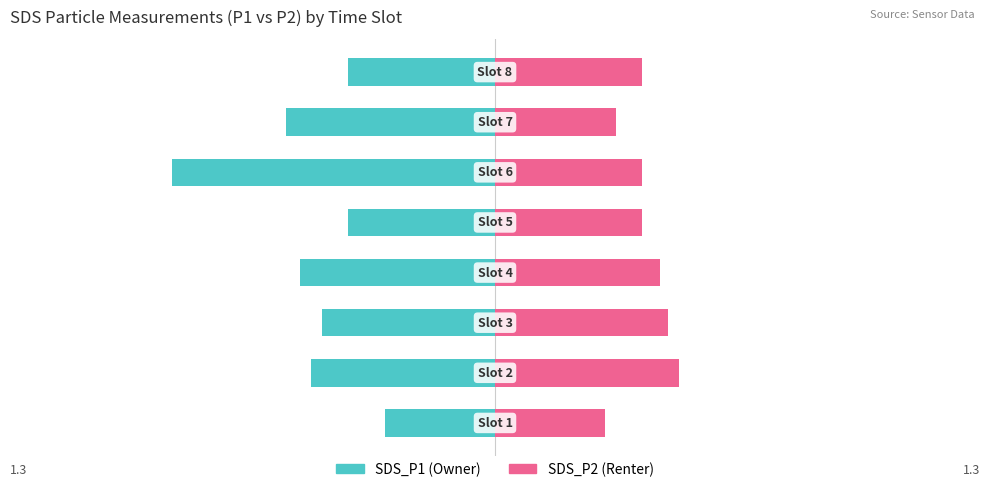

What is the average value of the SDS_P2 series?

0.4